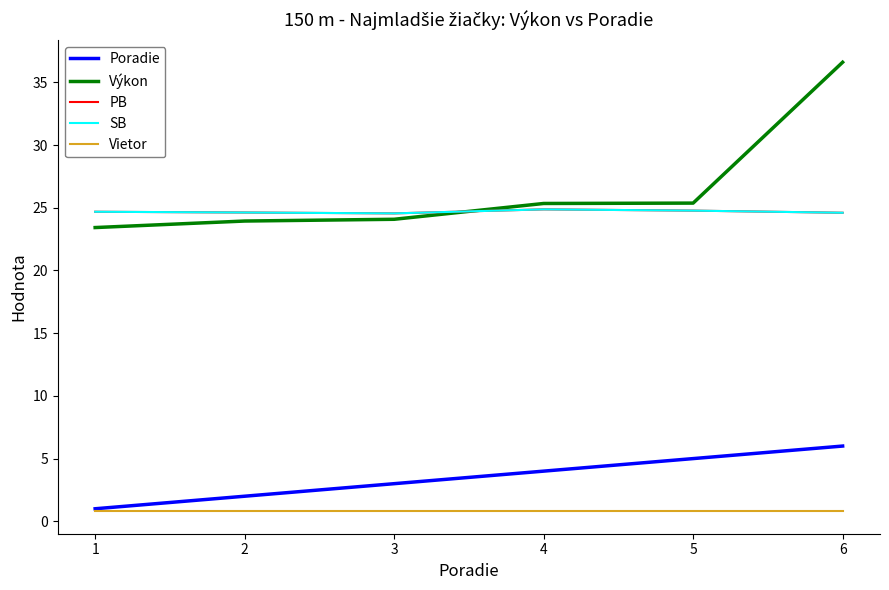

Reading right to left, extract all data points from this chart.

Poradie: 6=6.0	5=5.0	4=4.0	3=3.0	2=2.0	1=1.0
Výkon: 6=36.6	5=25.4	4=25.3	3=24.1	2=23.9	1=23.4
PB: 6=24.6	5=24.8	4=24.9	3=24.6	2=24.6	1=24.7
SB: 6=24.6	5=24.8	4=24.9	3=24.6	2=24.6	1=24.7
Vietor: 6=0.8	5=0.8	4=0.8	3=0.8	2=0.8	1=0.8